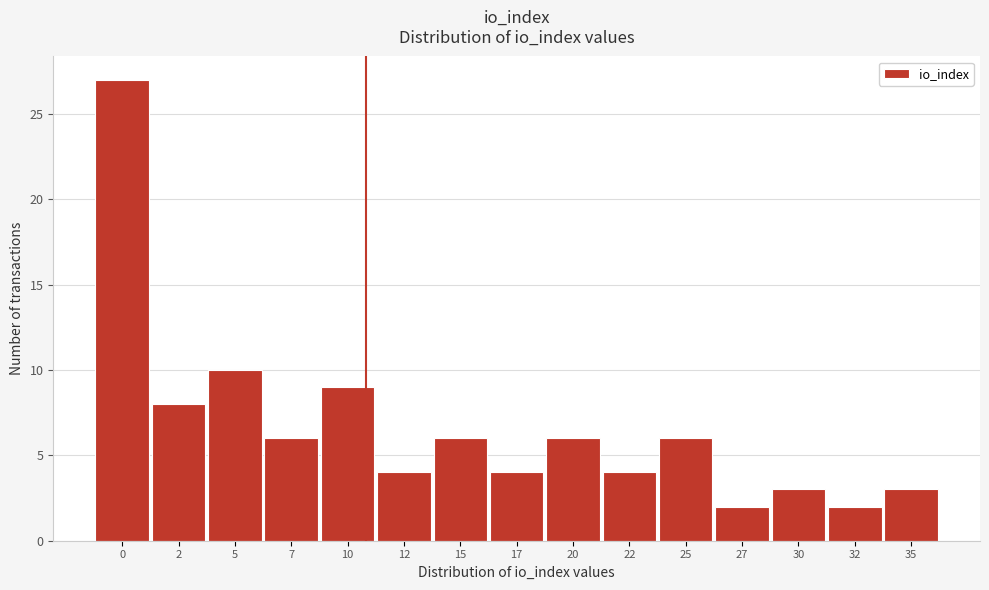

Reading left to right, list all the values displayed in this chart.

27	8	10	6	9	4	6	4	6	4	6	2	3	2	3